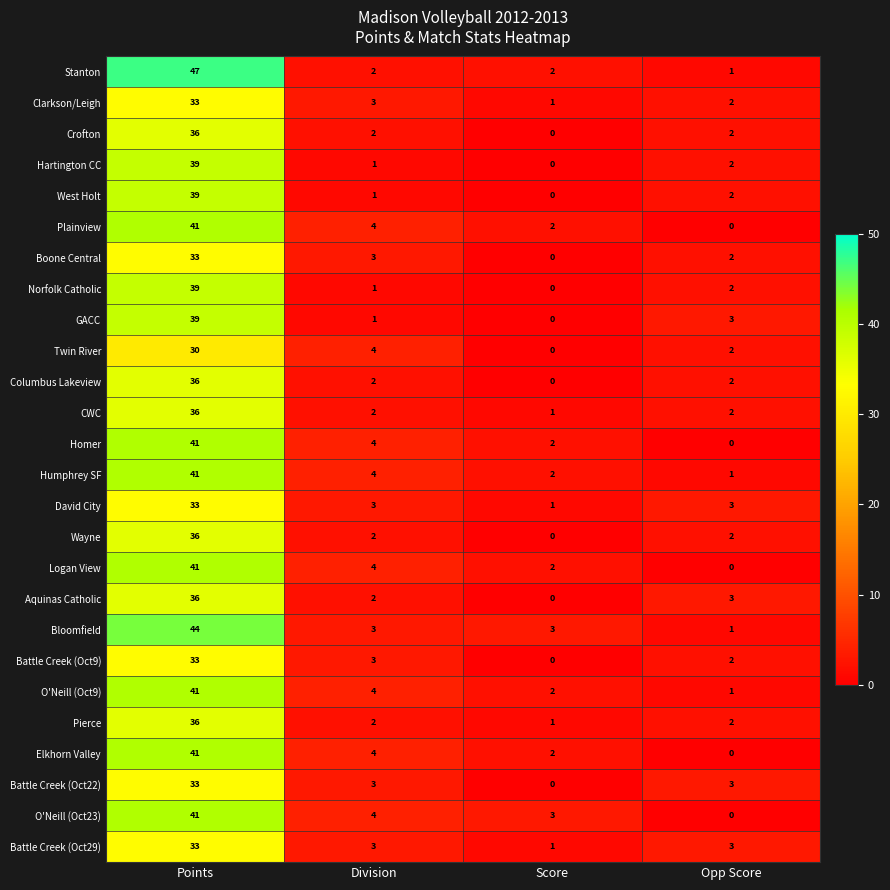

What is the difference between the second highest and minimum values in the O'Neill (Oct23) series?

4